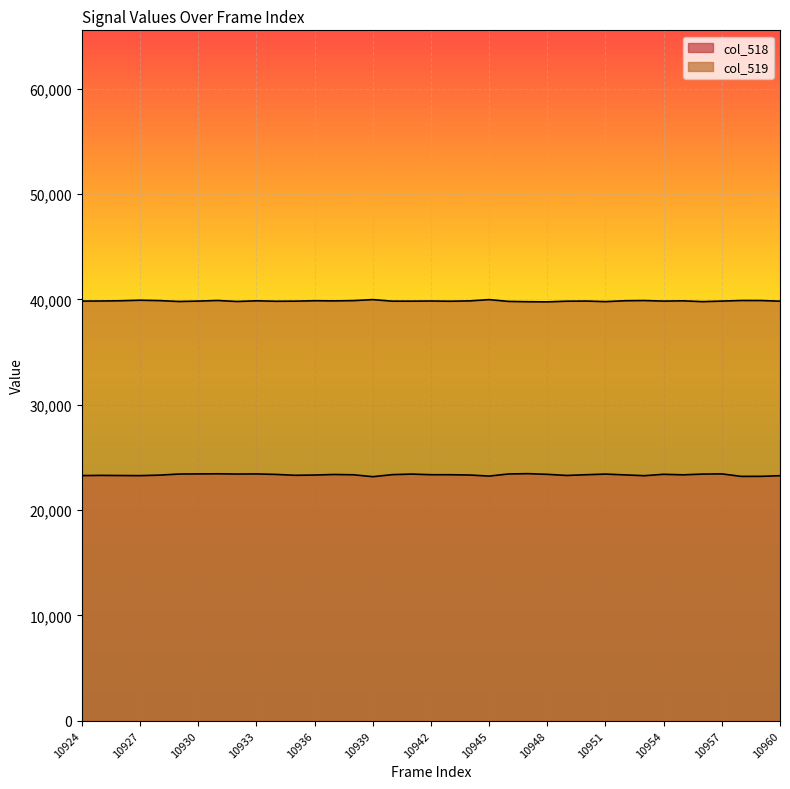

Rank the categories by col_519 value from highest to lowest.

10939, 10945, 10927, 10931, 10958, 10959, 10953, 10928, 10938, 10936, 10952, 10926, 10933, 10955, 10944, 10937, 10925, 10942, 10950, 10930, 10957, 10924, 10954, 10935, 10940, 10941, 10960, 10949, 10943, 10934, 10946, 10929, 10932, 10951, 10956, 10947, 10948